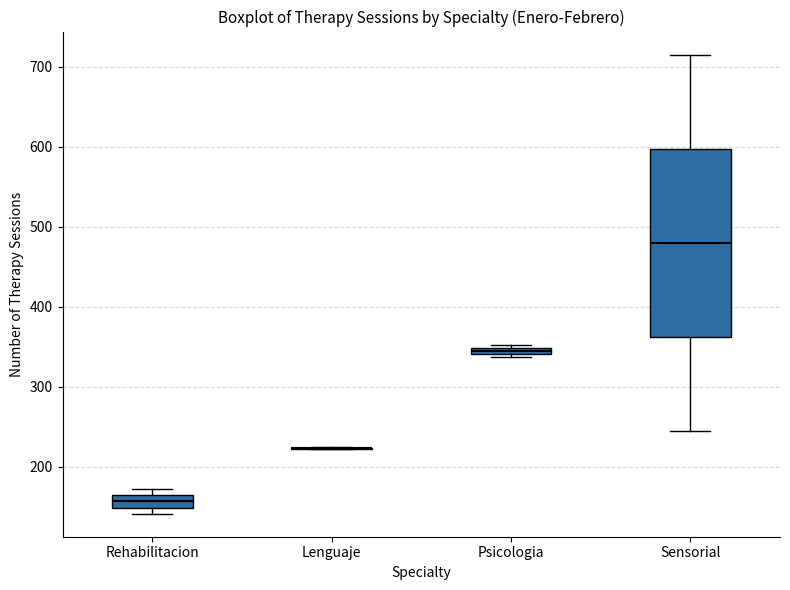

Comparing the boxes themselves (not the whiskers), which one is the tallest?

Sensorial